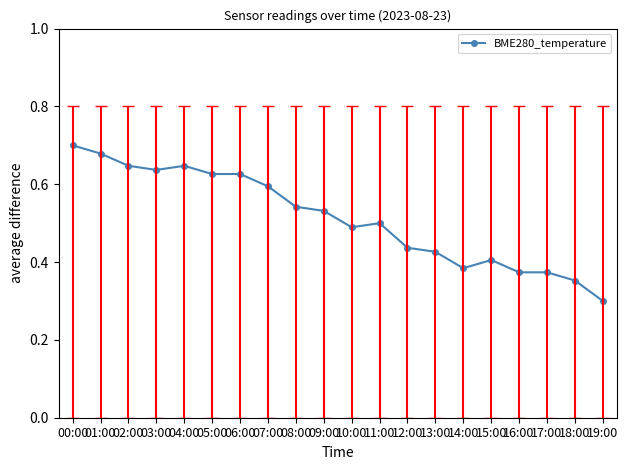

What is the label of the 17th point from the left?

16:00